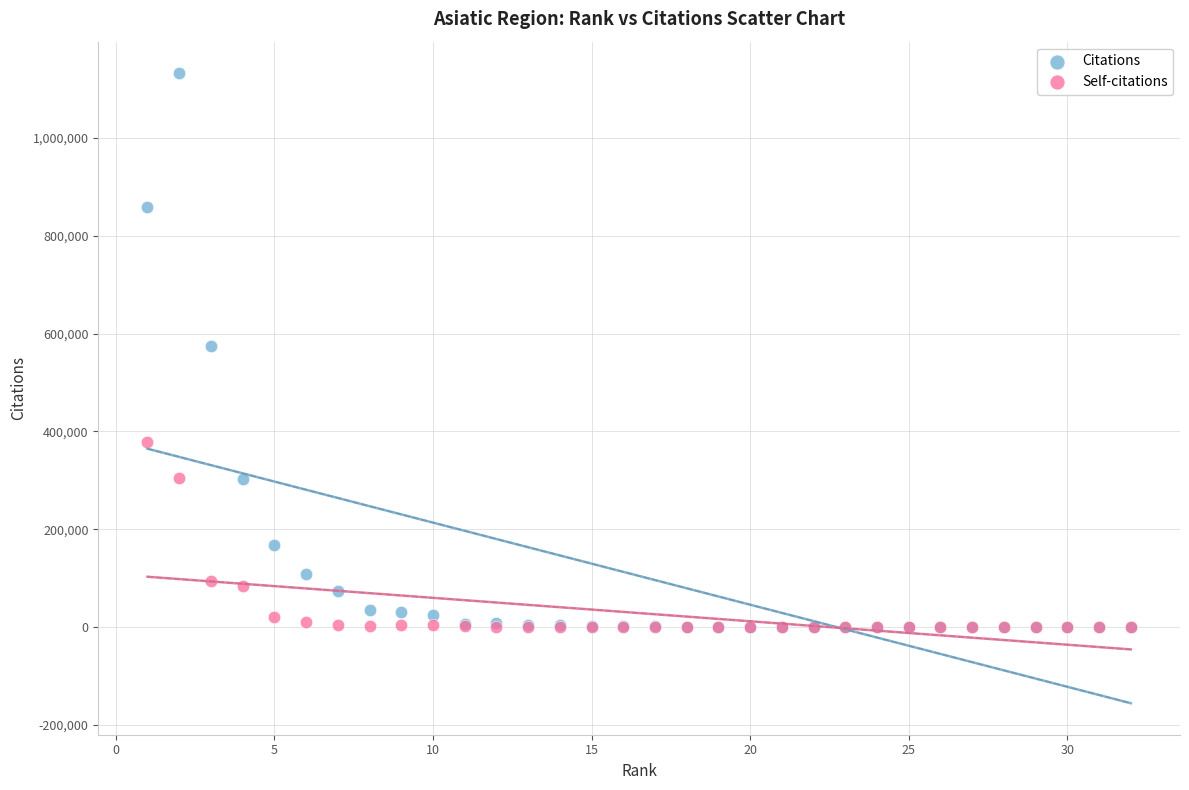

In the Self-citations series, what Y value is closest to 188827?

93372